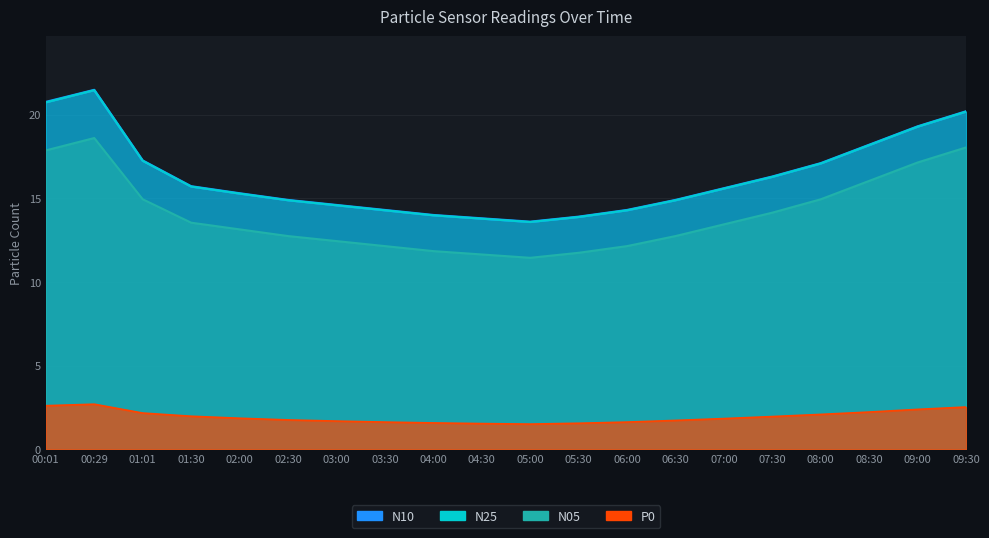

Reading left to right, extract all data points from this chart.

N10 line: 20.8	21.5	17.2	15.7	15.3	14.9	14.6	14.3	14.0	13.8	13.6	13.9	14.3	14.9	15.6	16.3	17.1	18.2	19.3	20.2
N25 line: 20.7	21.5	17.2	15.7	15.3	14.9	14.6	14.3	14.0	13.8	13.6	13.9	14.3	14.9	15.6	16.3	17.1	18.2	19.3	20.2
N05 line: 17.9	18.6	14.9	13.5	13.1	12.7	12.4	12.1	11.8	11.6	11.4	11.7	12.1	12.7	13.4	14.1	14.9	16.0	17.1	18.0
P0 line: 2.6	2.7	2.2	2.0	1.9	1.8	1.7	1.6	1.6	1.5	1.5	1.6	1.6	1.7	1.8	1.9	2.1	2.2	2.4	2.5